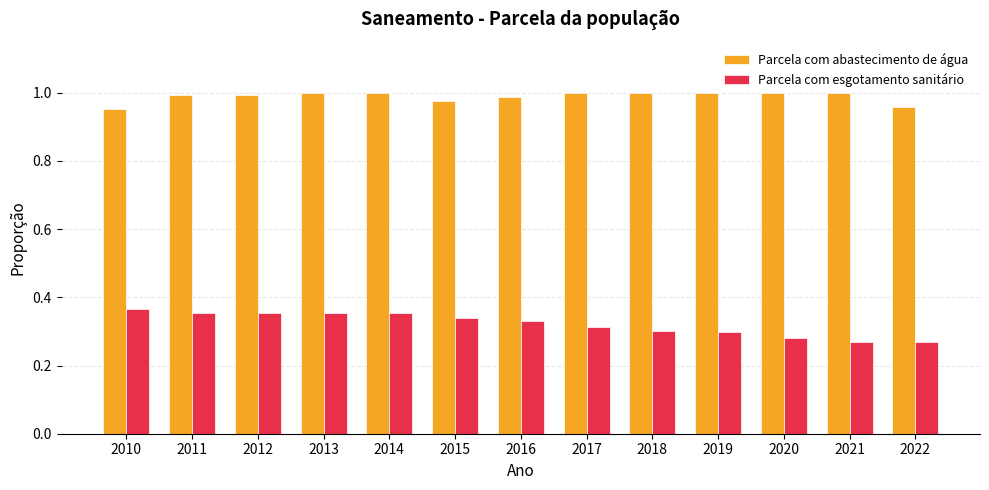

Is the value of Parcela com esgotamento sanitário at 2017 greater than the value of Parcela com abastecimento de água at 2010?

No